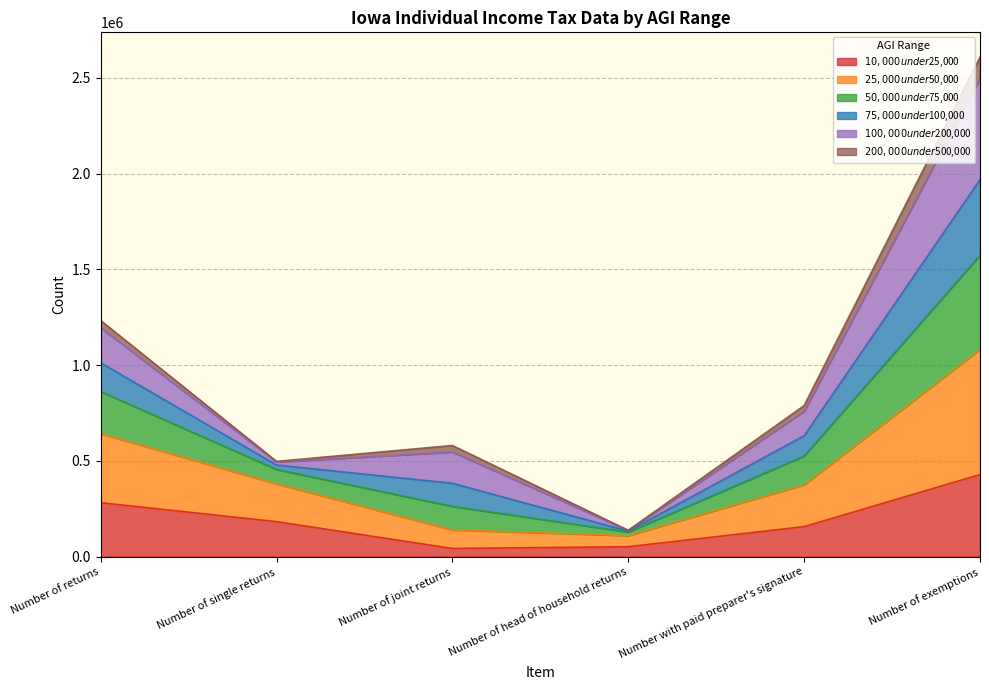

At which category is the sum across all series the highest?

Number of exemptions